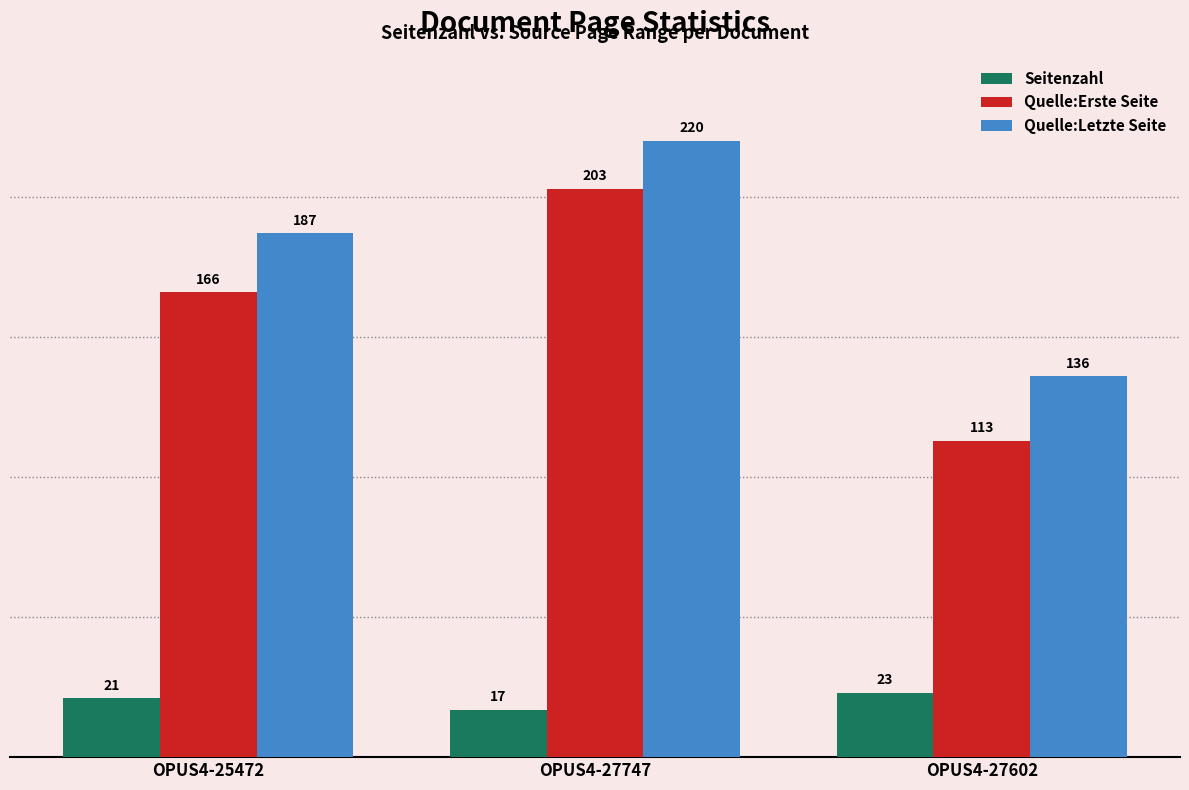

What is the average value of the Quelle:Erste Seite series?

161